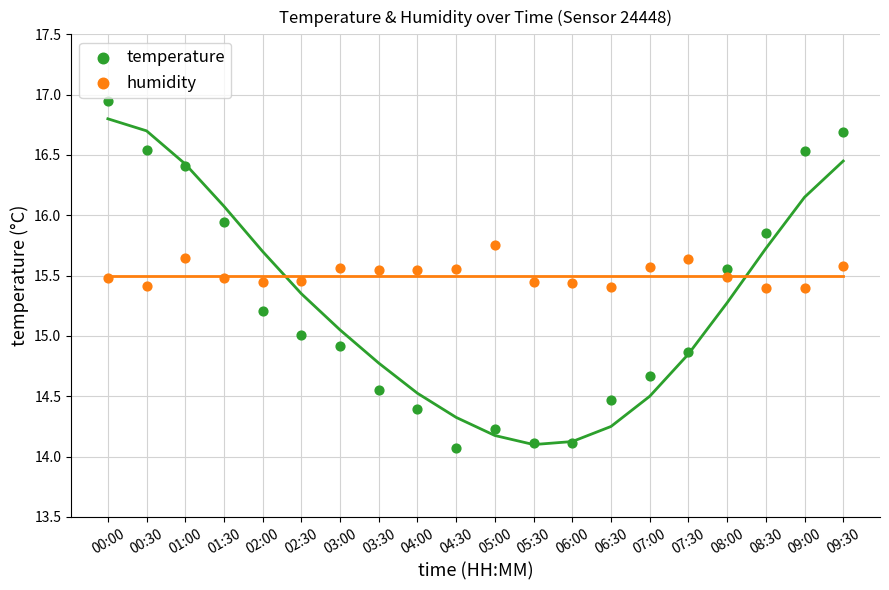

Which series has the largest Y range (max minus min)?

temperature